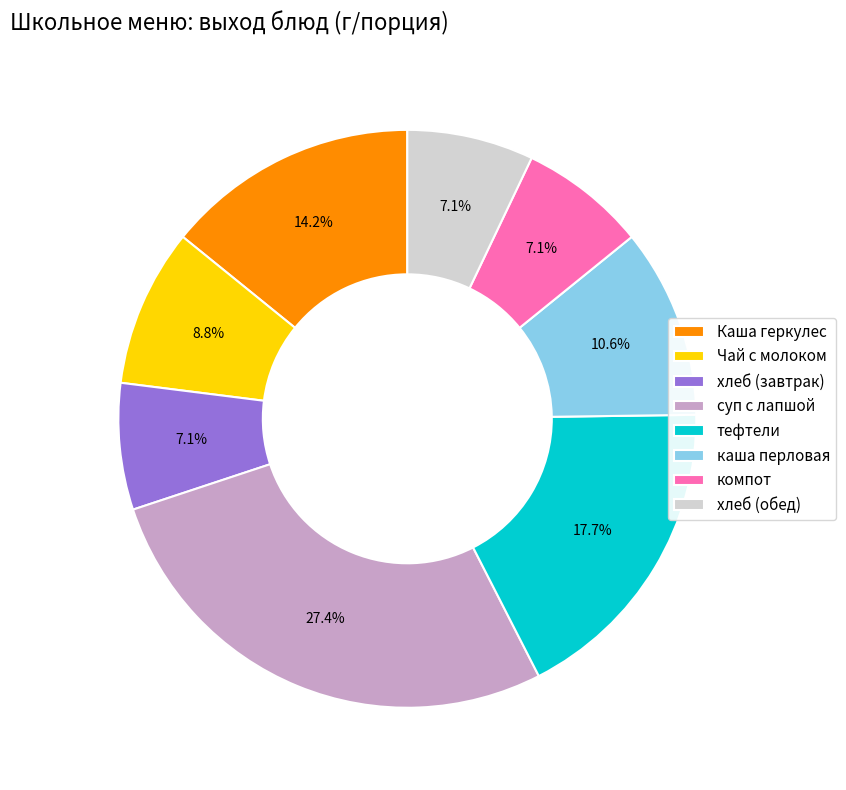

To the nearest percent, what is the difference between the хлеб (обед) and Каша геркулес slice percentages?

7%